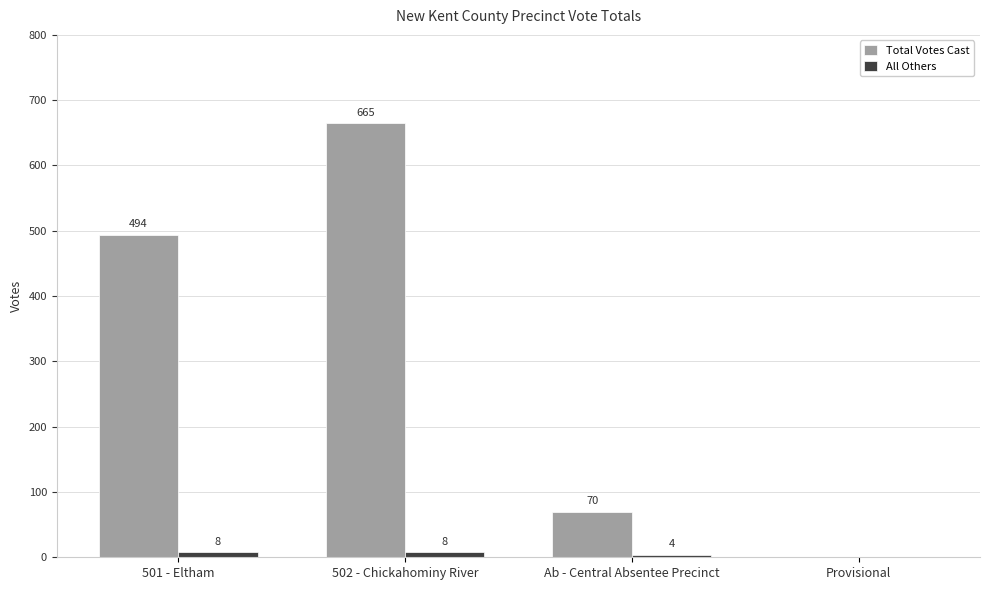

What is the sum of all Total Votes Cast values?

1229